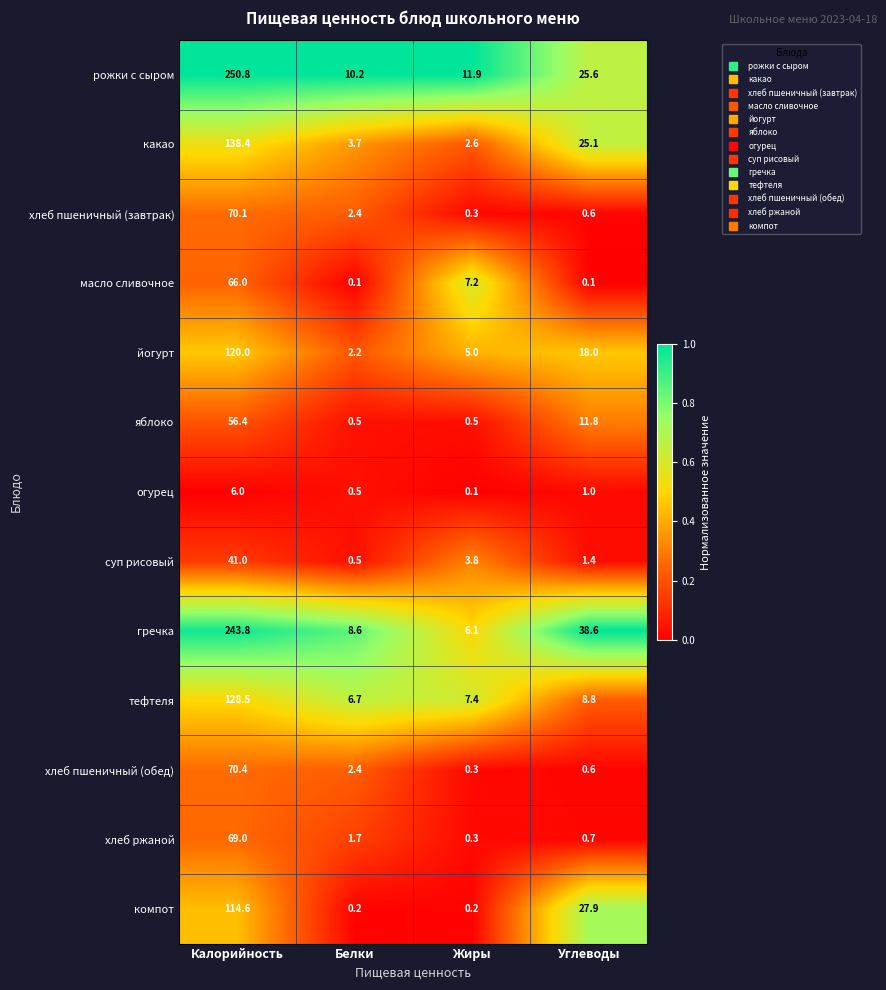

Which series changed the most between Калорийность and Углеводы?

рожки с сыром